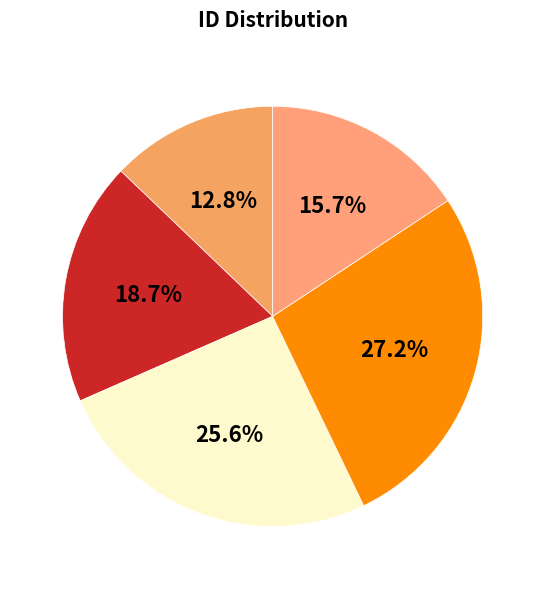

How many slices are in this pie chart?

5